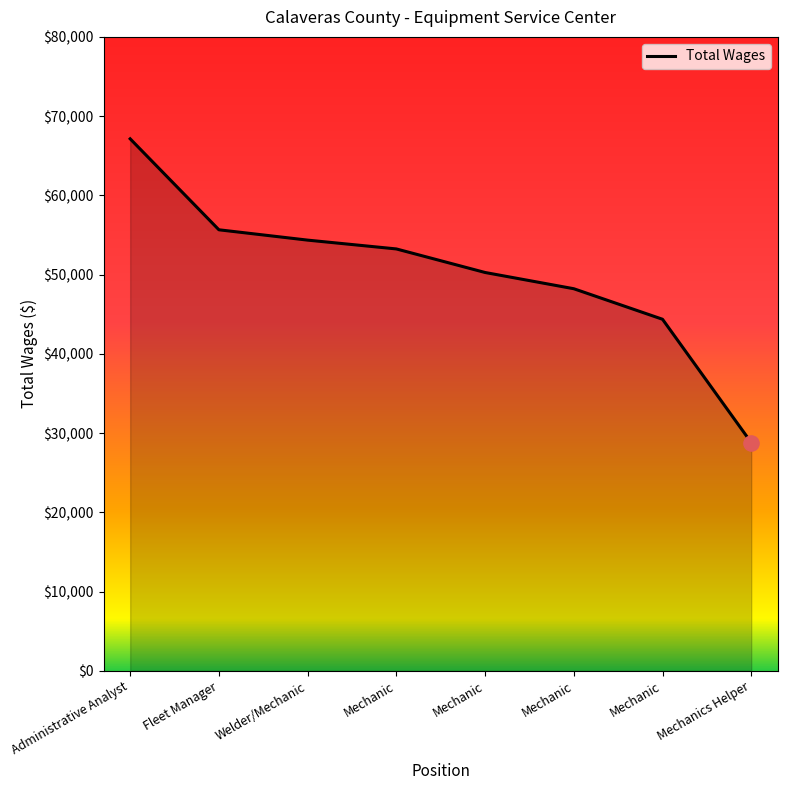

Which has a higher value, Mechanic or Administrative Analyst?

Administrative Analyst